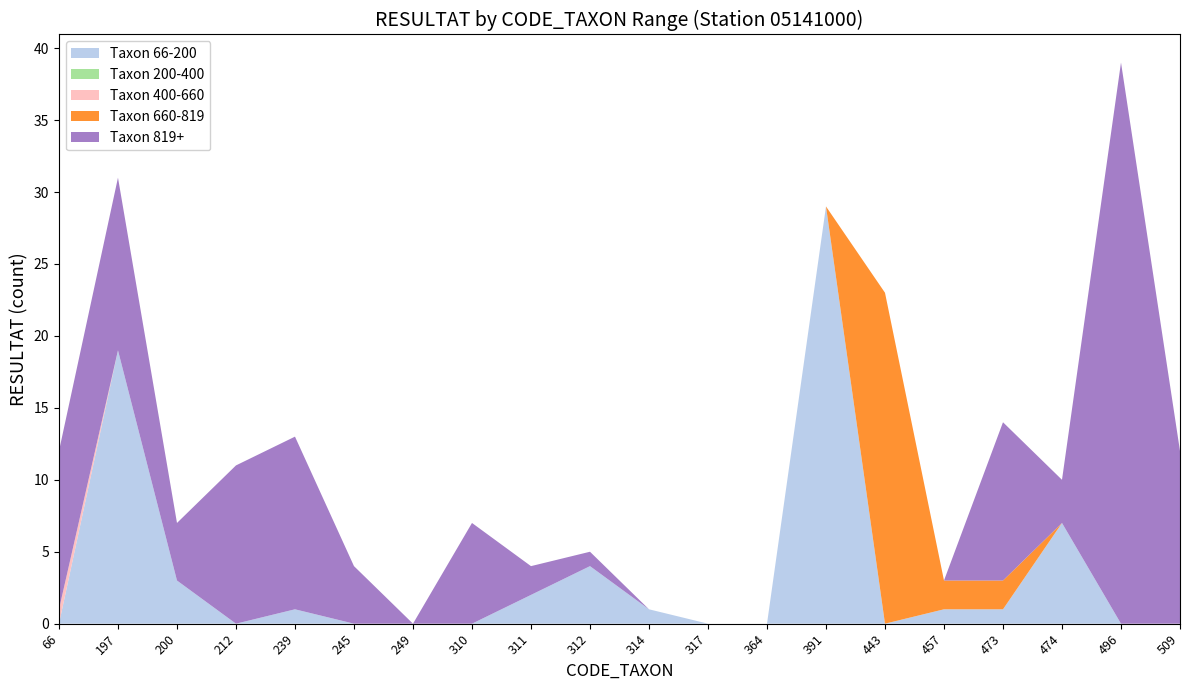

What is the total value across all series at 200?

7